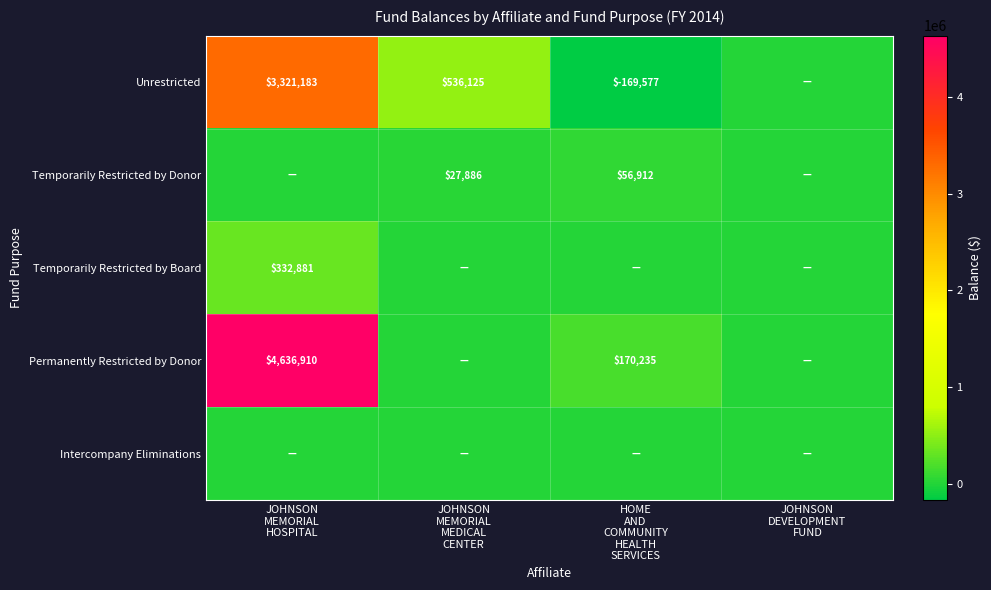

How many Temporarily Restricted by Donor values are between 0 and 56912?

4